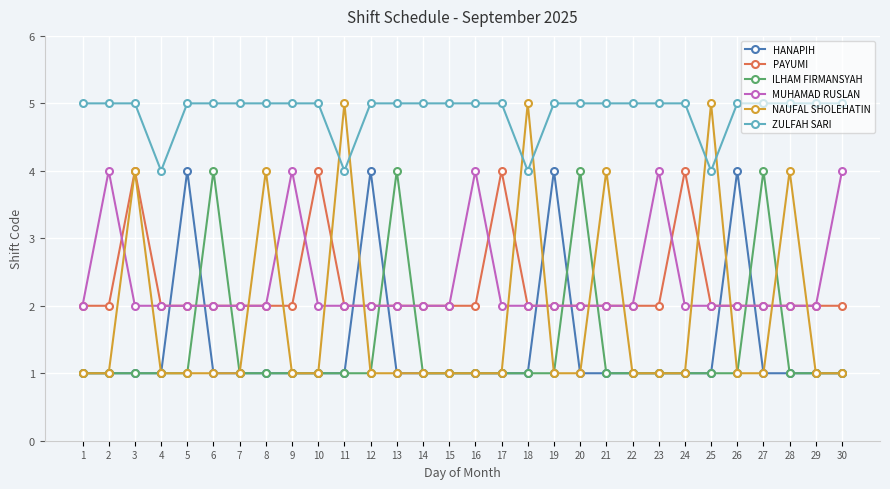

Count the number of categories in the chart.

30